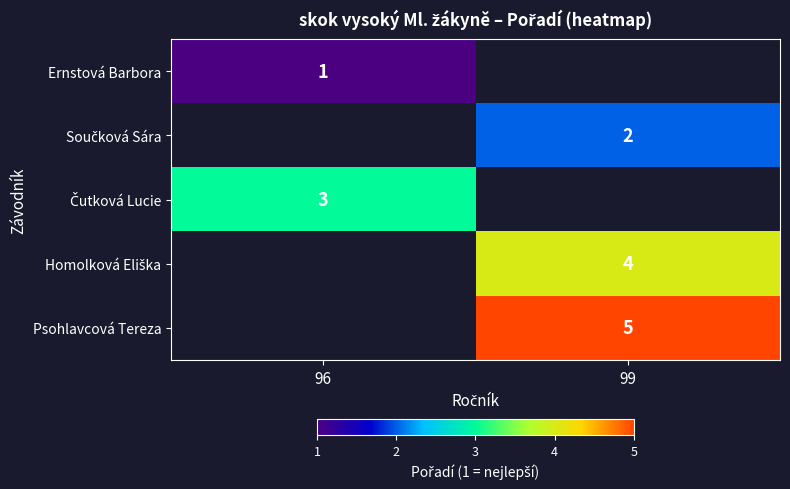

How many categories are shown in the chart?

2